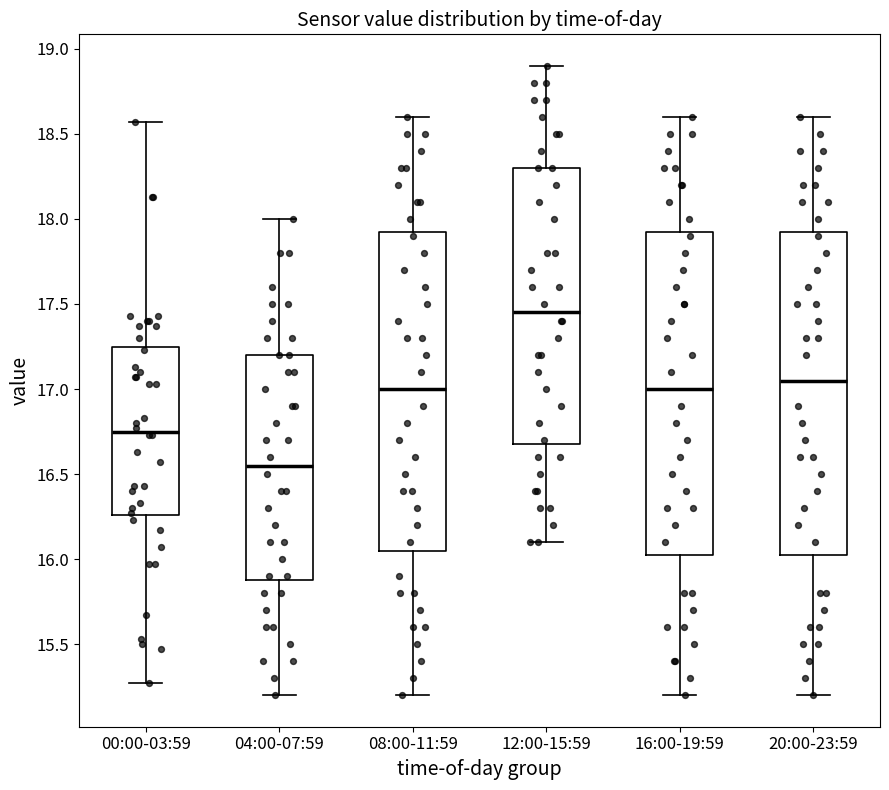

Reading left to right, transcribe this box plot: for each box, give where its median line is, the range the box spans, and where its two whiskers end, as read against the y-axis. The values are not printed on the chart, so give them approximately, as read against the axis.

00:00-03:59: median 16.75, box 16.25 to 17.25, whiskers 15.25 to 18.55
04:00-07:59: median 16.55, box 15.90 to 17.20, whiskers 15.20 to 18.00
08:00-11:59: median 17.00, box 16.05 to 17.95, whiskers 15.20 to 18.60
12:00-15:59: median 17.45, box 16.70 to 18.30, whiskers 16.10 to 18.90
16:00-19:59: median 17.00, box 16.05 to 17.95, whiskers 15.20 to 18.60
20:00-23:59: median 17.05, box 16.05 to 17.95, whiskers 15.20 to 18.60